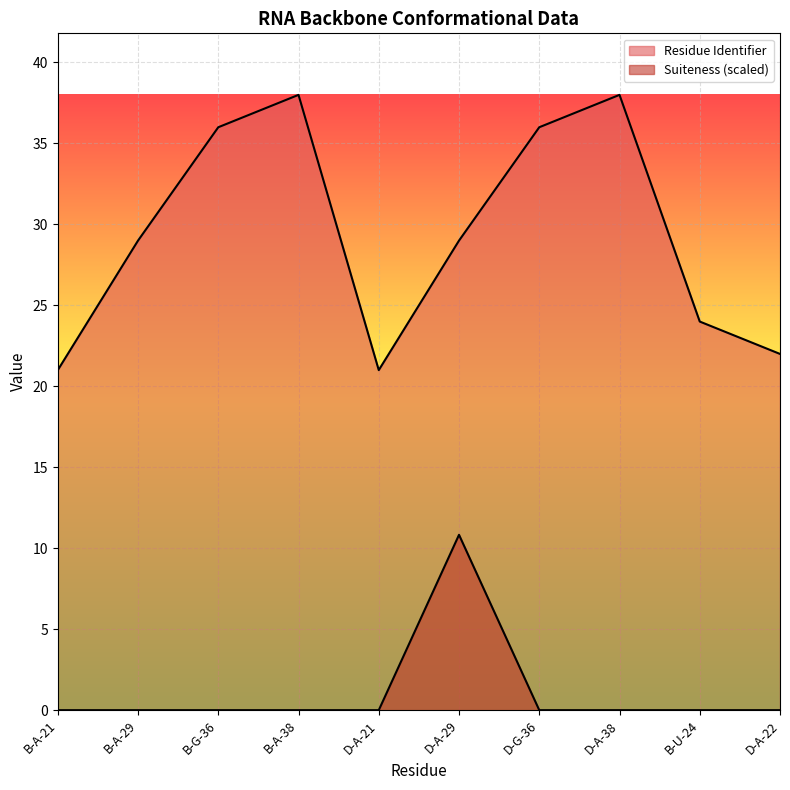

True or false: Residue Identifier and Suiteness intersect in this chart.

False